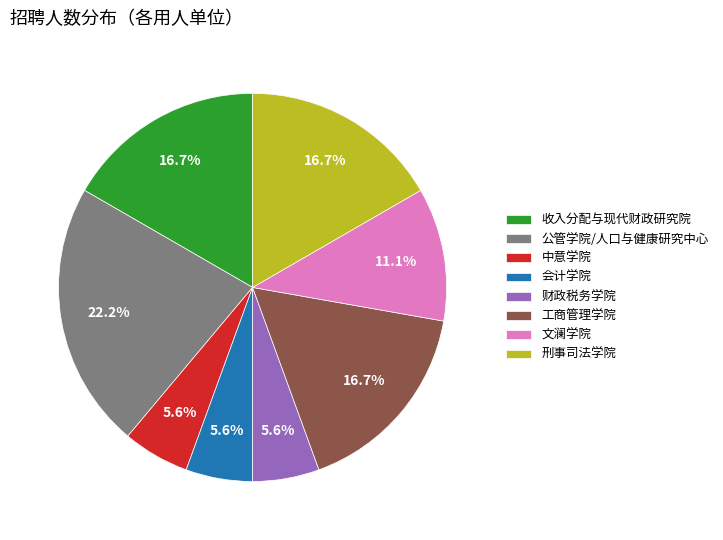

True or false: 会计学院 accounts for 6% of the total.

True